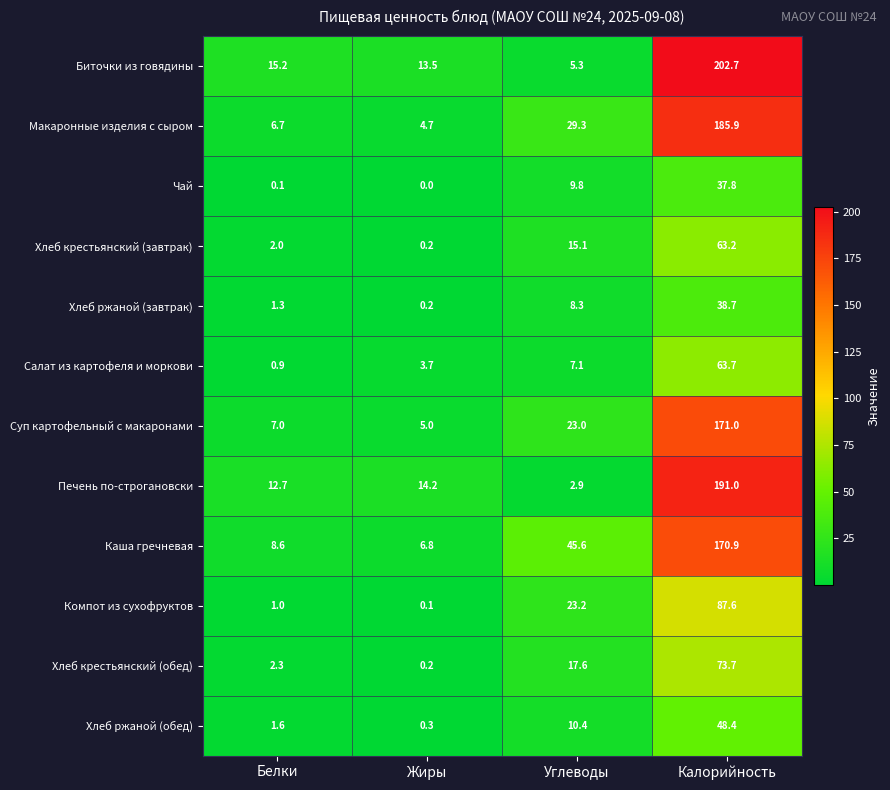

Rank the series by their maximum value, from lowest to highest.

Чай, Хлеб ржаной (завтрак), Хлеб ржаной (обед), Хлеб крестьянский (завтрак), Салат из картофеля и моркови, Хлеб крестьянский (обед), Компот из сухофруктов, Каша гречневая, Суп картофельный с макаронами, Макаронные изделия с сыром, Печень по-строгановски, Биточки из говядины